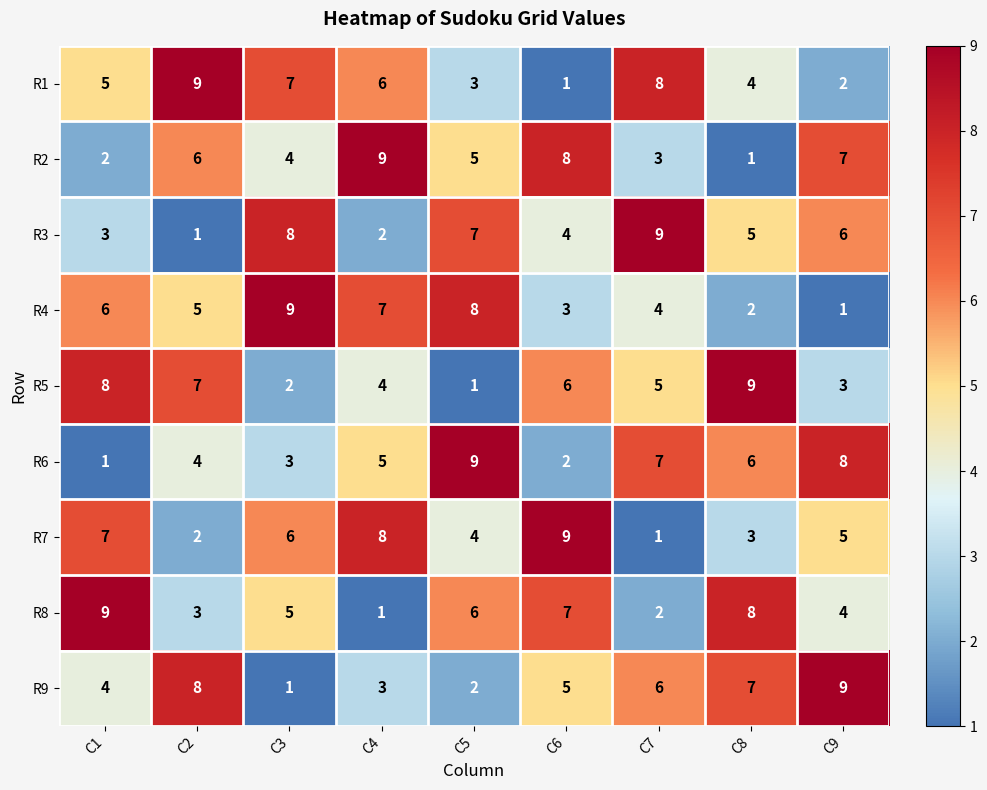

What is the minimum value shown in the chart?

1